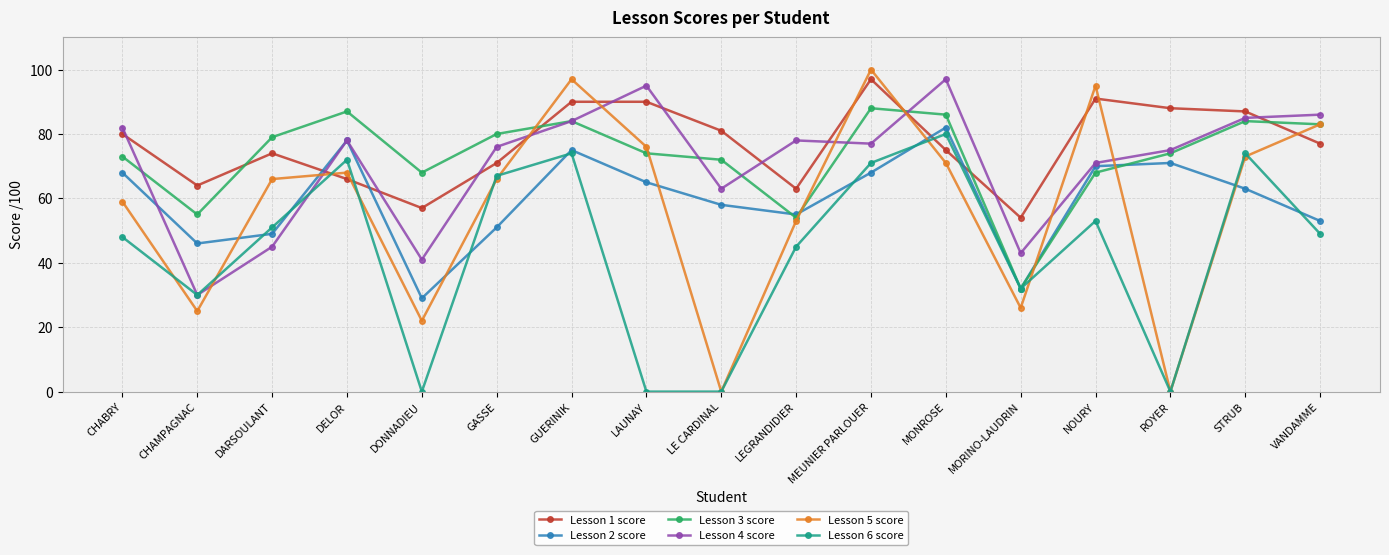

What is the label of the 1st point from the right?

VANDAMME